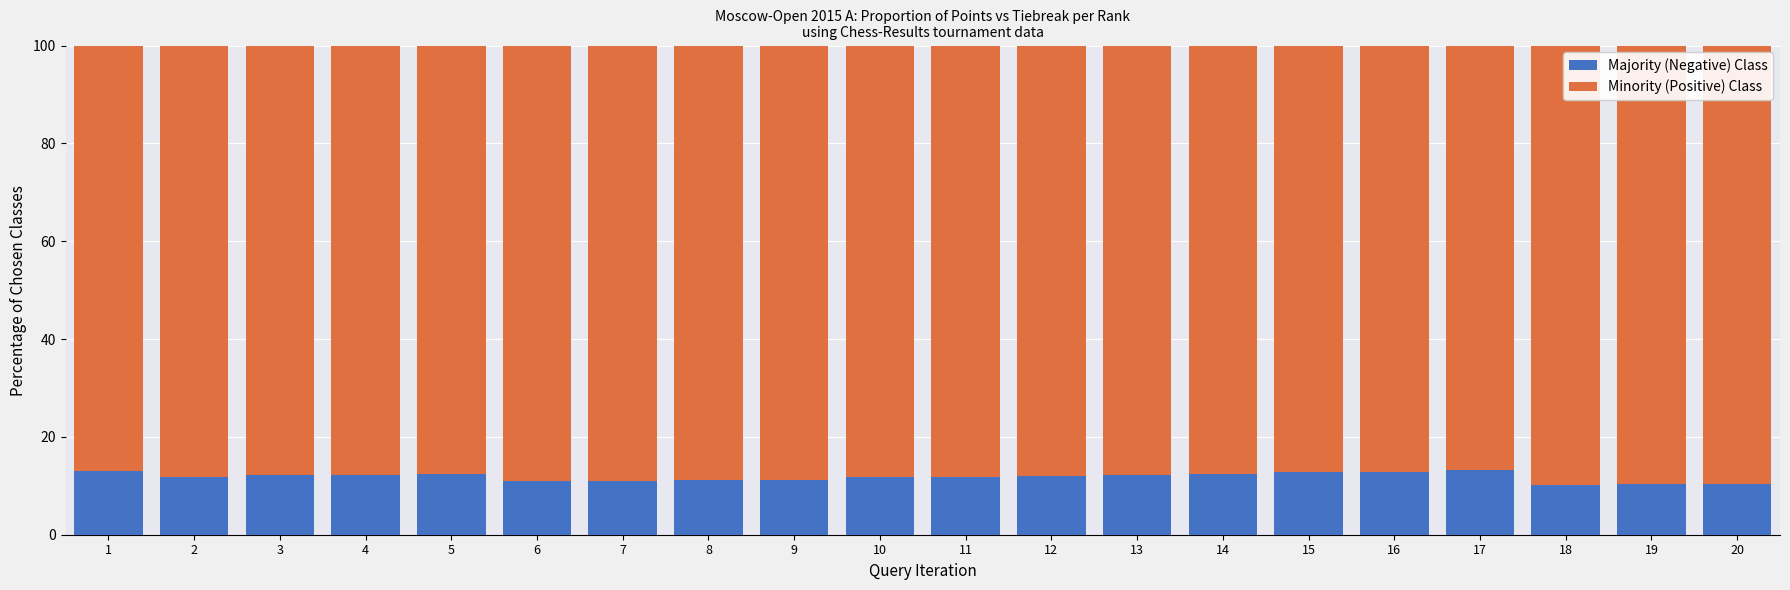

What is the lowest value of the Majority (Negative) Class series?

10.2